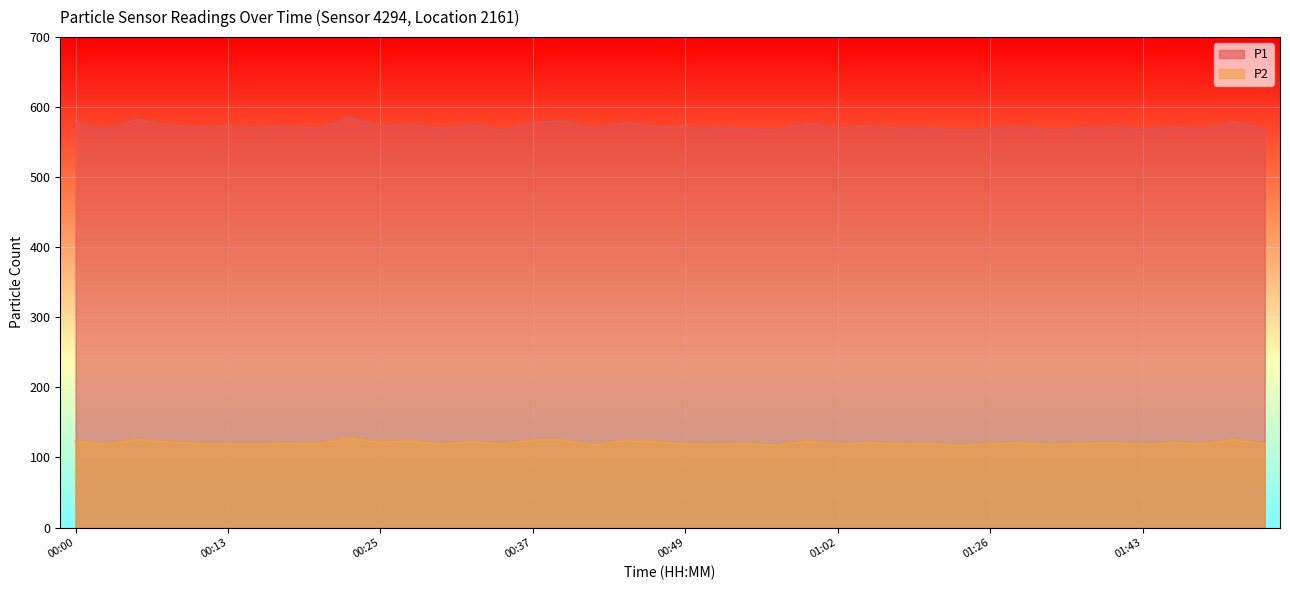

How many lines are shown in the chart?

2